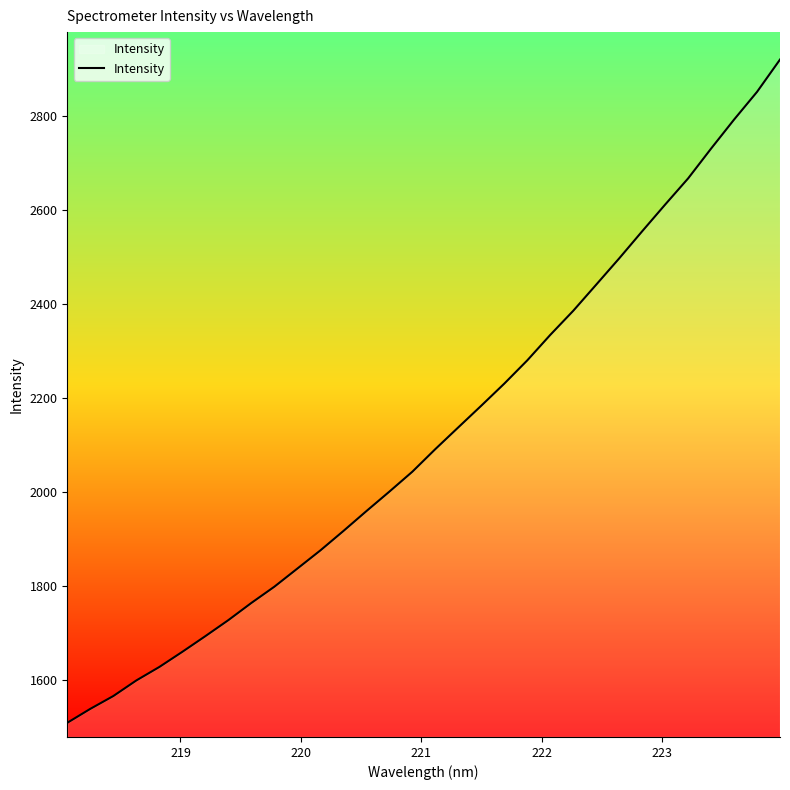

What is the difference between the maximum and minimum values?

1411.3